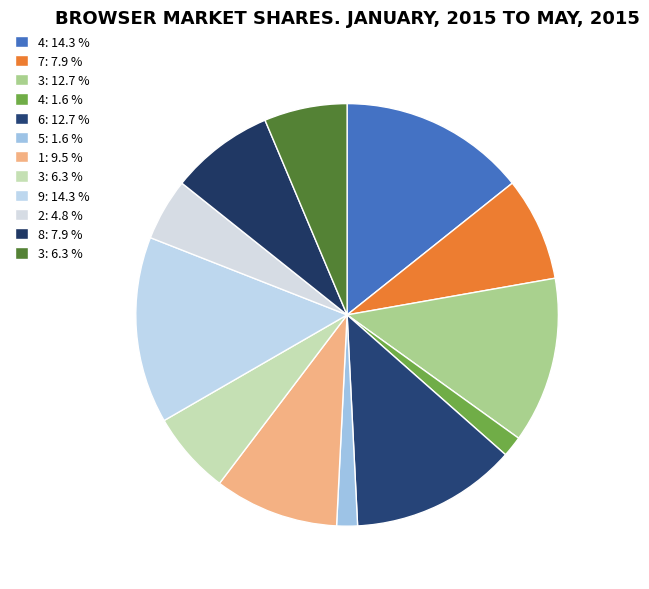

What is the largest slice in the pie chart?

4